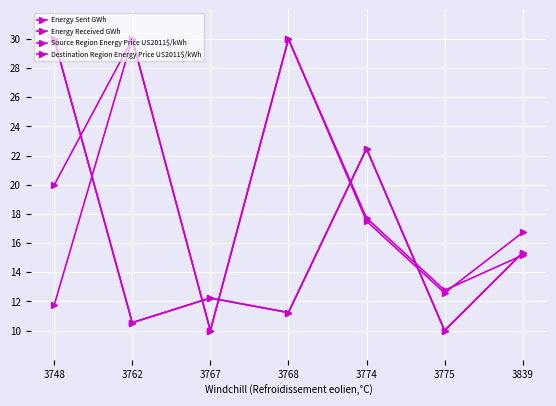

Where is the first local maximum for Destination Region Energy Price US2011$/kWh?

3762